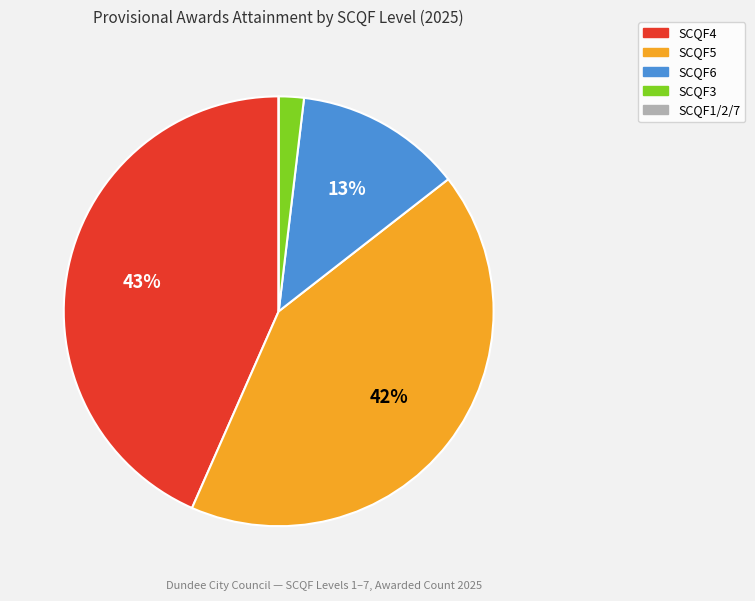

Do SCQF3 and SCQF4 together represent more than half of the pie?

No